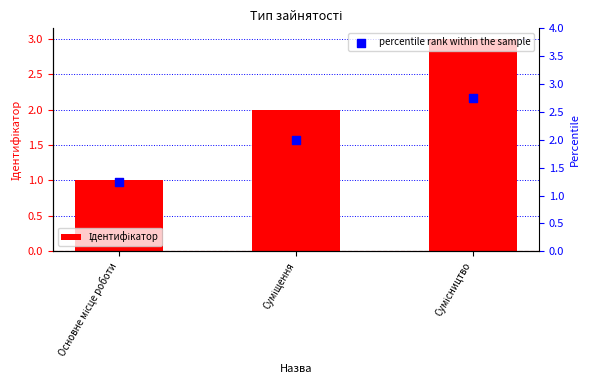

Which series has the widest spread of Y values?

Ідентифікатор